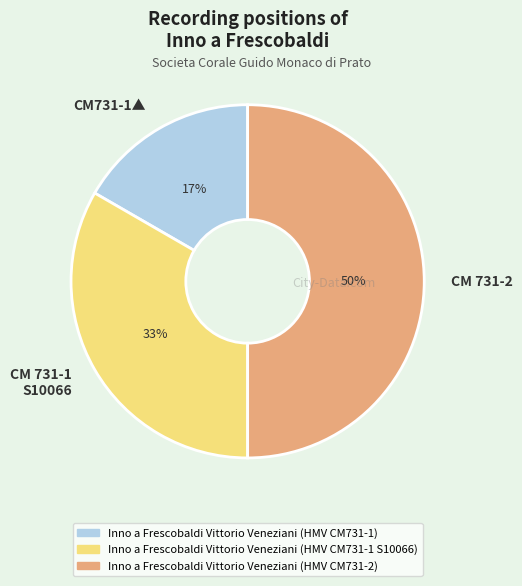

How many segments does this pie chart have?

3